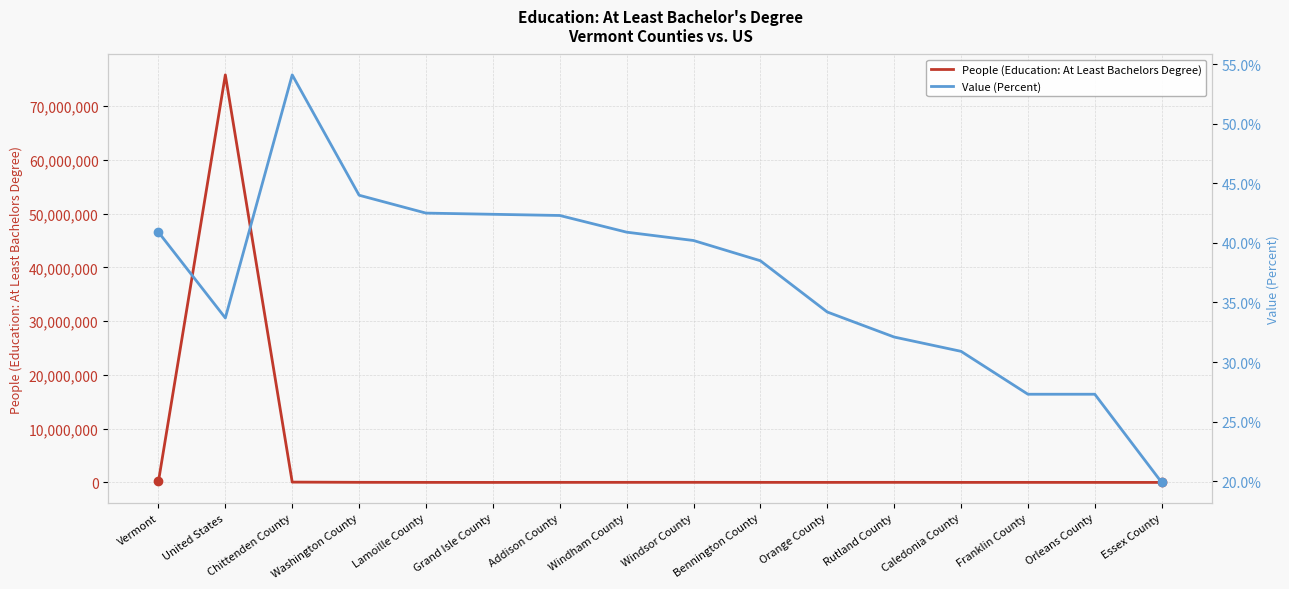

What is the difference between the highest and lowest values at United States?

75808800.3